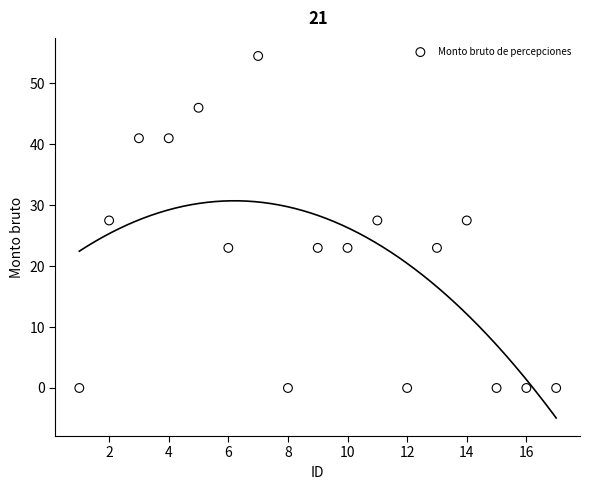

What is the range of Y values (max minus min)?

54.5